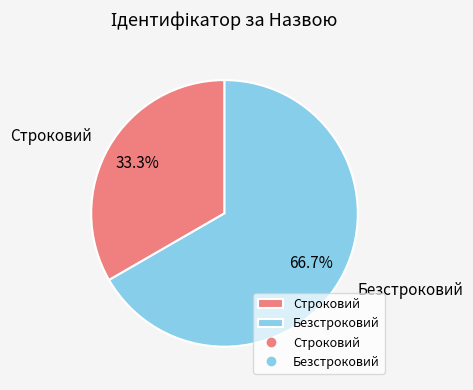

What percentage is the Безстроковий slice, to the nearest percent?

67%